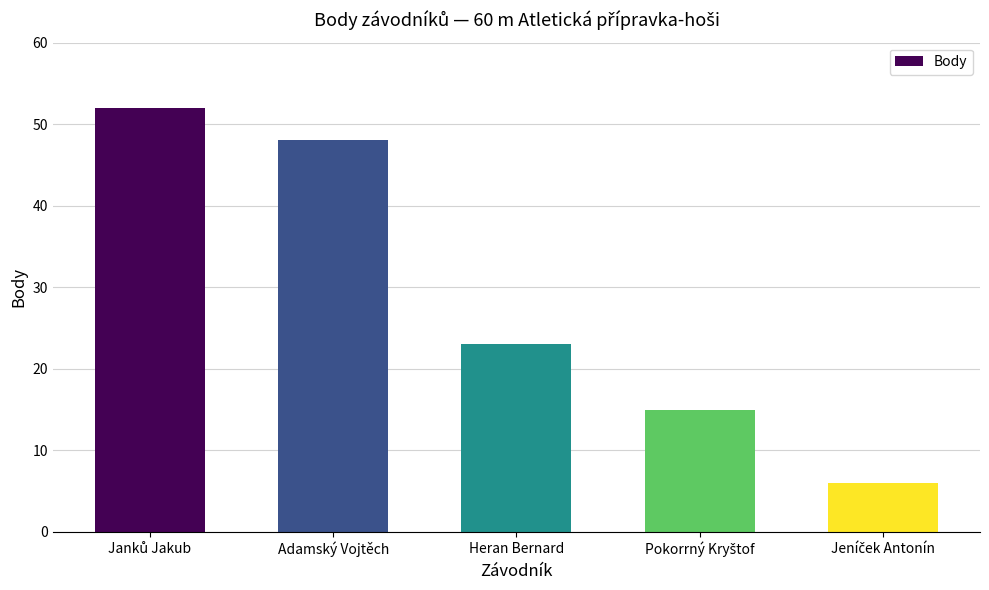

What is the label of the 4th bar from the right?

Adamský Vojtěch